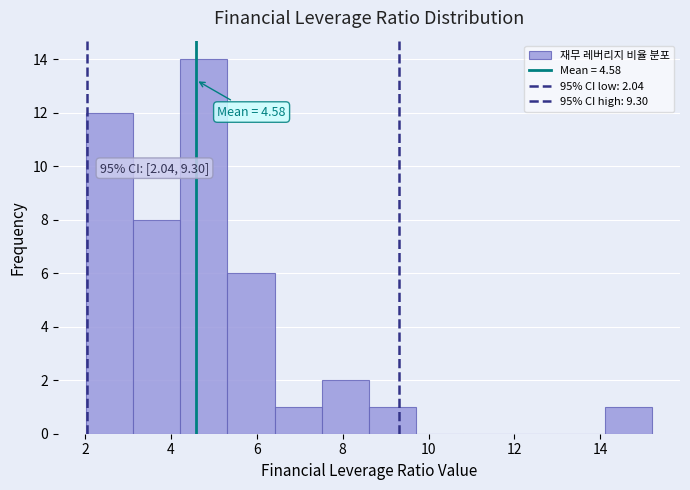

Over which range of the x-axis is the bar tallest?

4.2 to 5.4